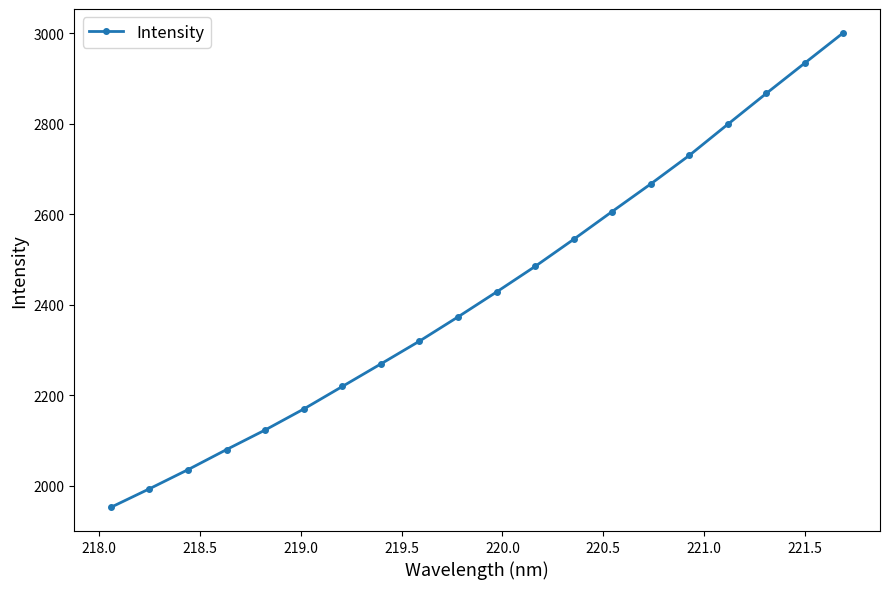

What is the minimum value shown in the chart?

1952.7